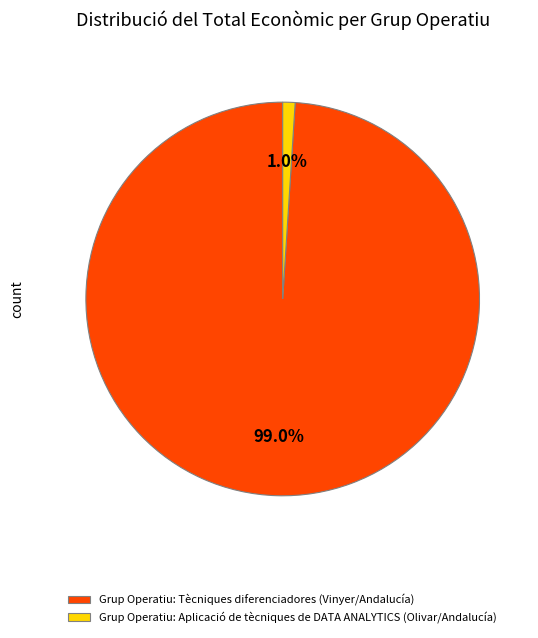

To the nearest percent, what portion does Grup Operatiu: Tècniques diferenciadores (Vinyer/Andalucía) represent?

99%